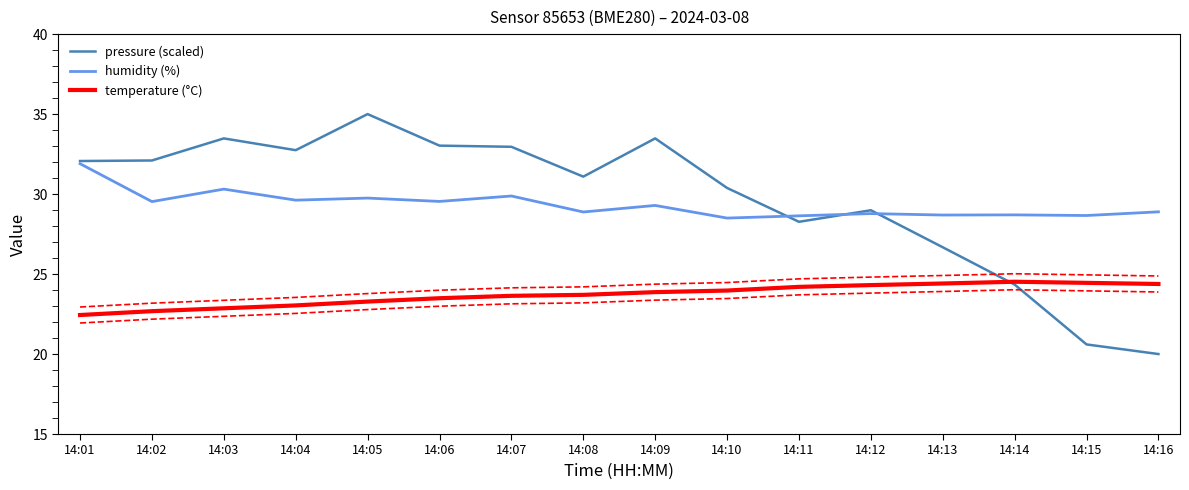

How many values in the temperature (°C) series exceed 23?

13